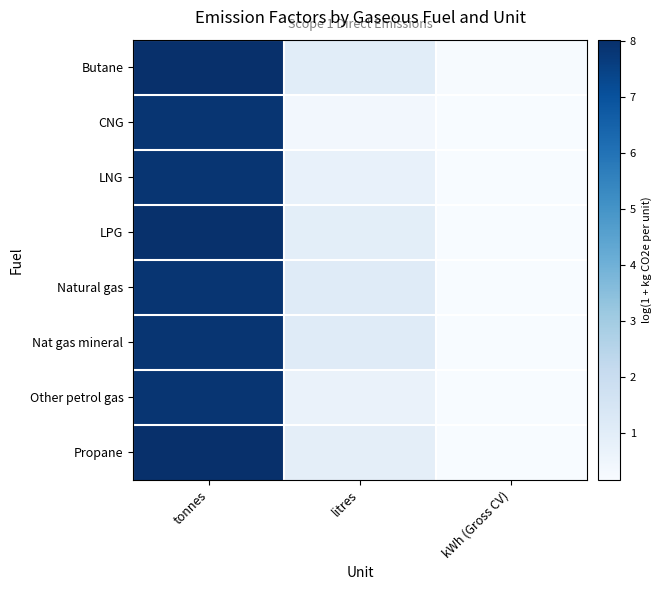

What is the smallest value displayed?

0.2